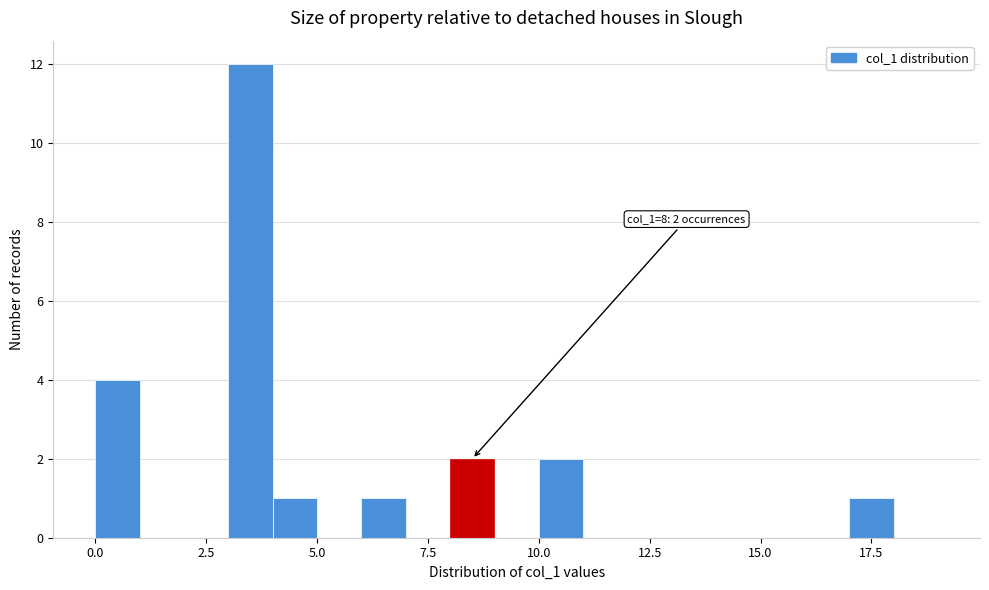

Read against the x-axis, roughly where is the centre of the tallest bar?

3.5